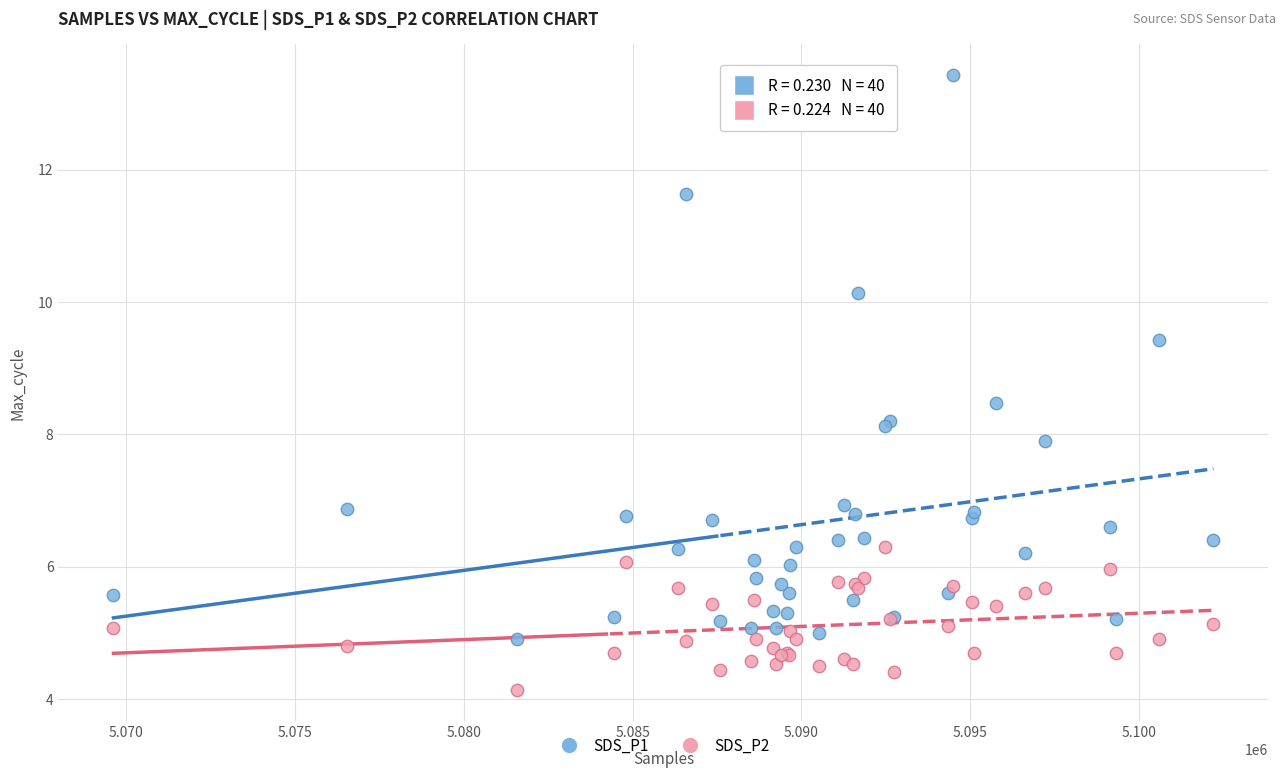

What is the X range (max minus min) for the scatter plot?

32576.0